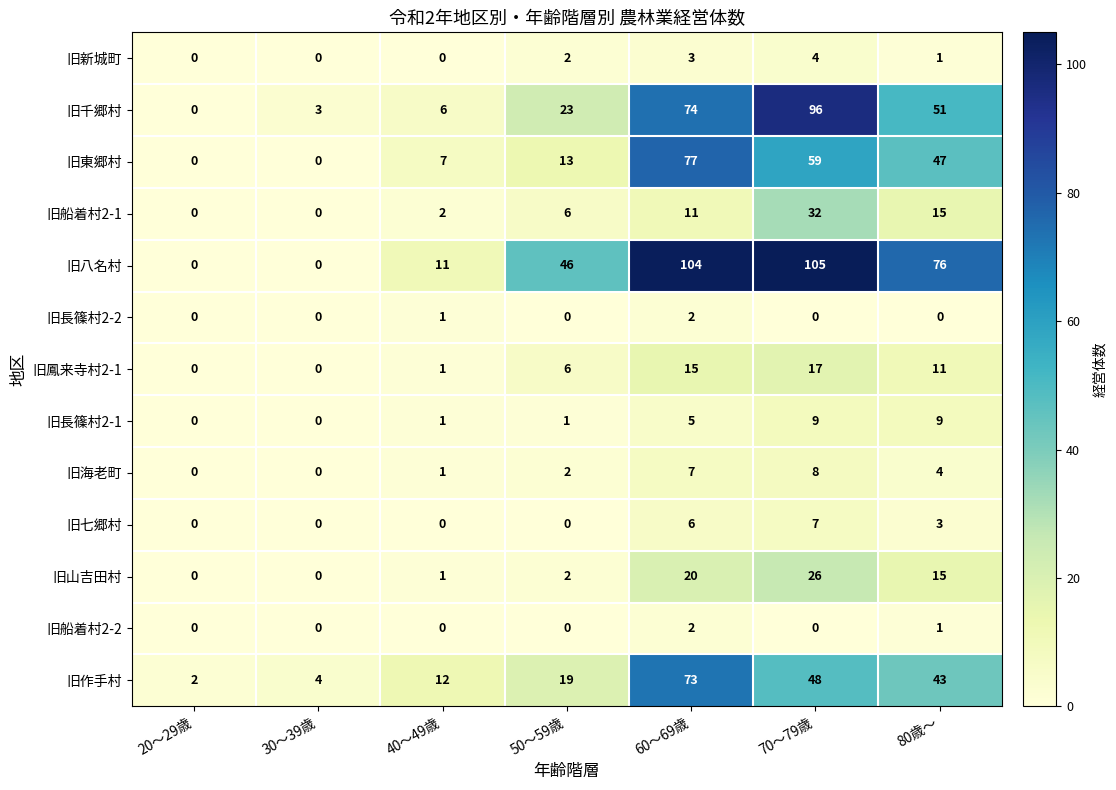

Which category has the highest value in the 旧長篠村2-2 series?

60～69歳